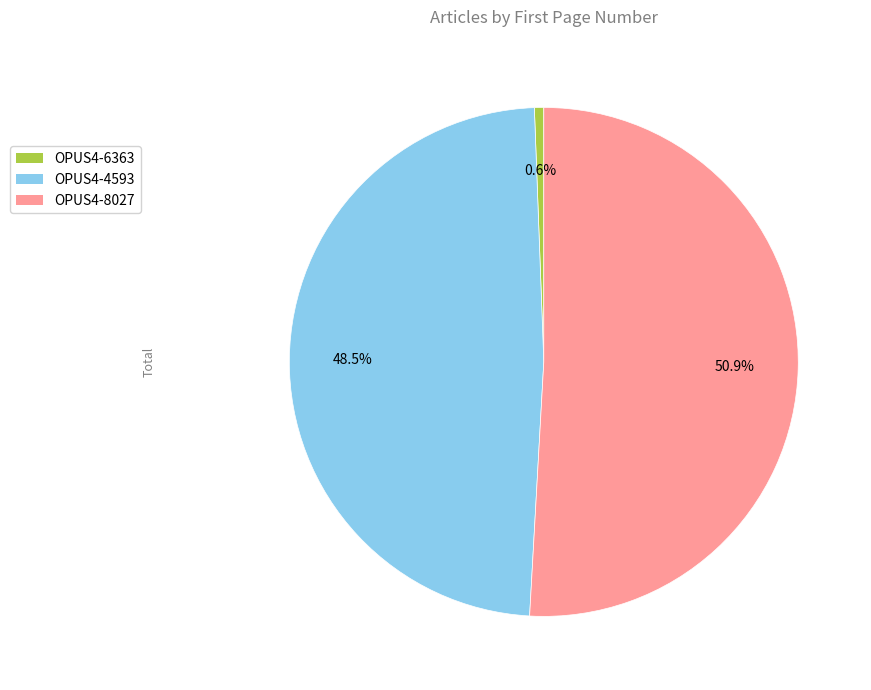

What is the largest slice in the pie chart?

OPUS4-8027